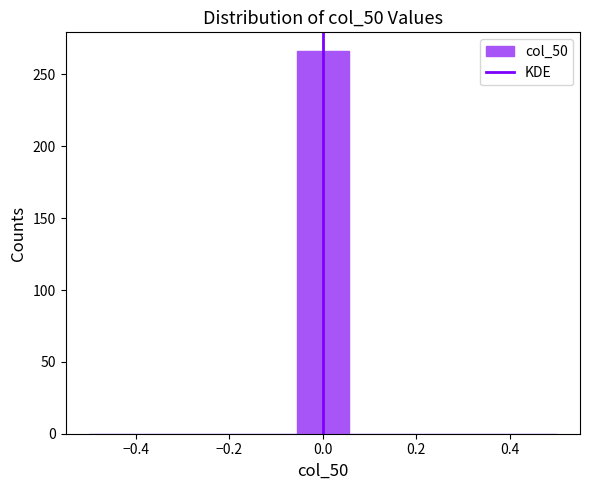

Reading left to right, transcribe this chart: for each bar, give the range it covers on the x-axis and its height. Neither the bar edges nor the heights are printed on the chart, so give them approximately, as read against the axes.

-0.50 to -0.38: 0
-0.38 to -0.28: 0
-0.28 to -0.16: 0
-0.16 to -0.06: 0
-0.06 to 0.06: 265
0.06 to 0.16: 0
0.16 to 0.28: 0
0.28 to 0.38: 0
0.38 to 0.50: 0